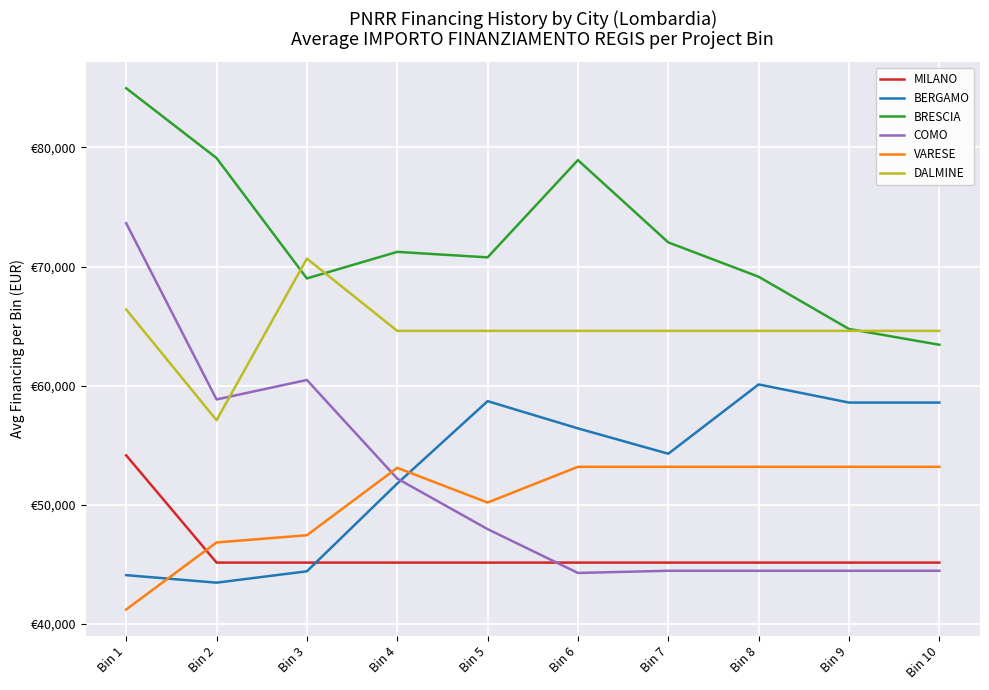

What is the sum of all DALMINE values?

646331.1